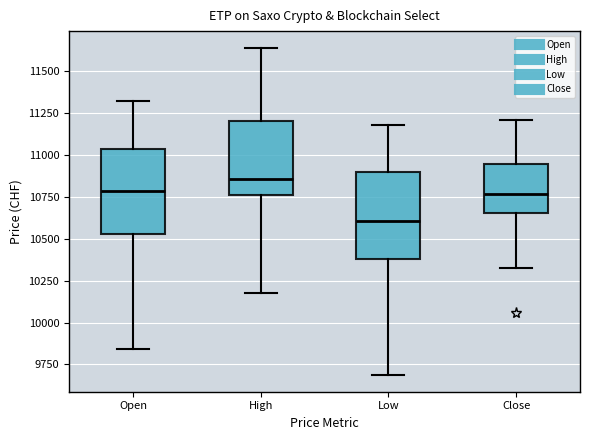

Which box has the lowest median line?

Low